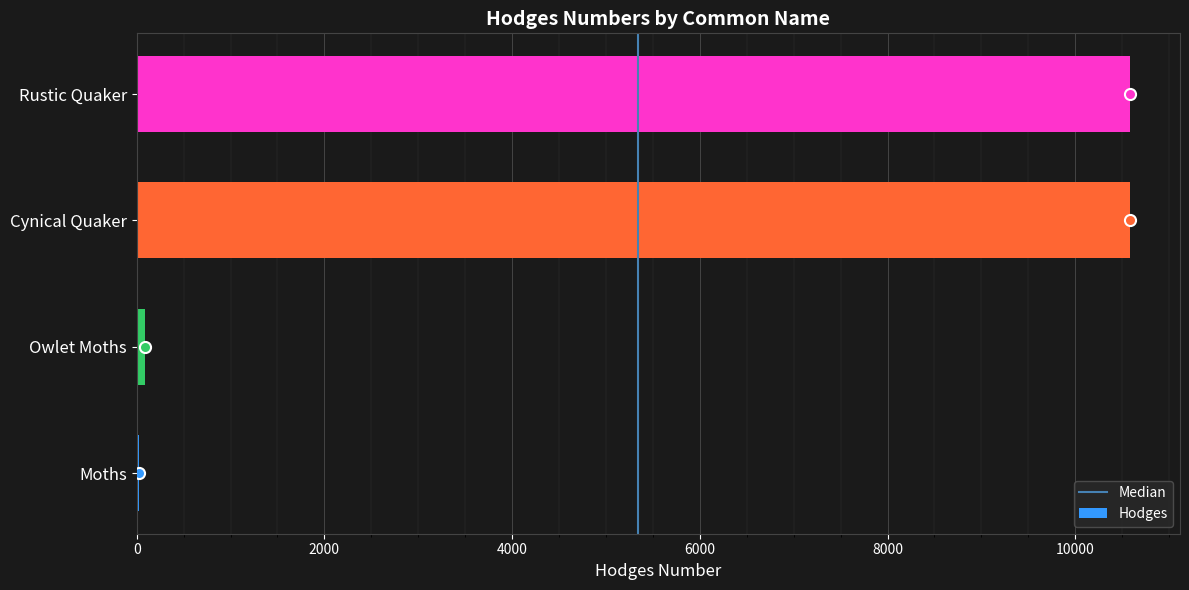

What is the maximum value shown in the chart?

10587.0